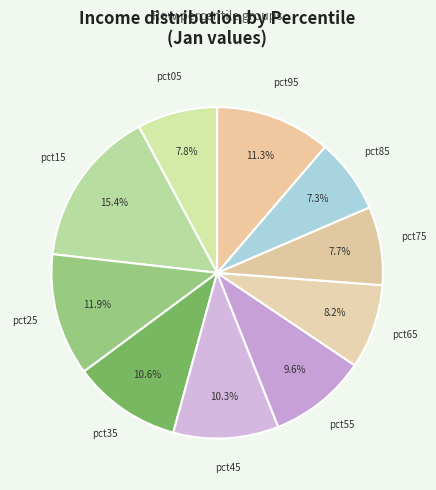

How many slices are in this pie chart?

10